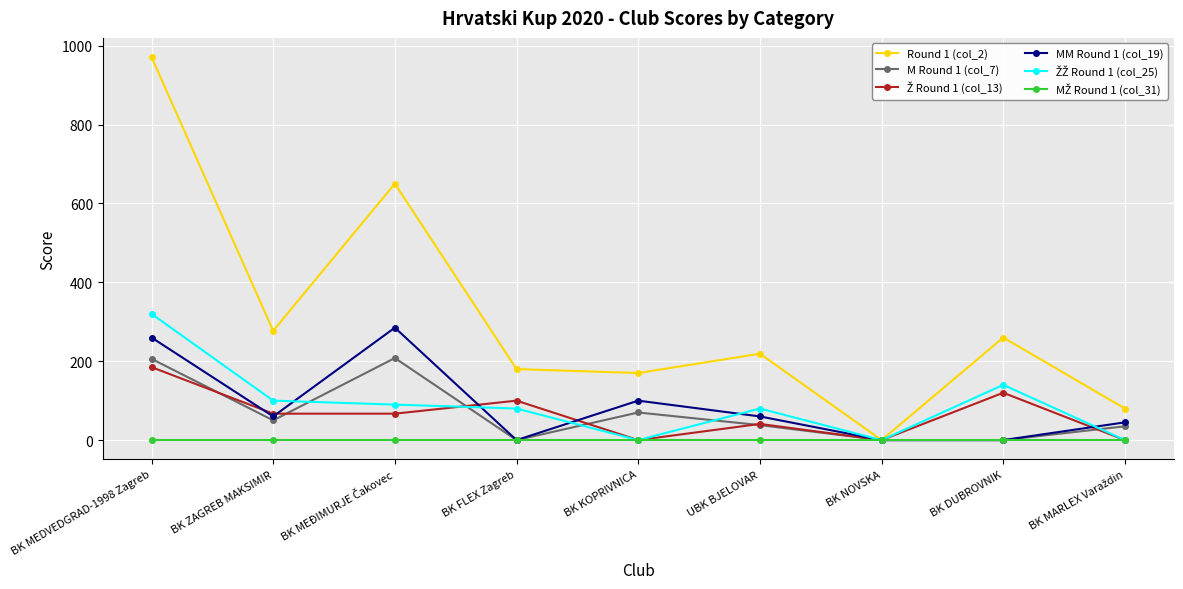

Is it true that Round 1 (col_2) equals 277 at BK ZAGREB MAKSIMIR?

True